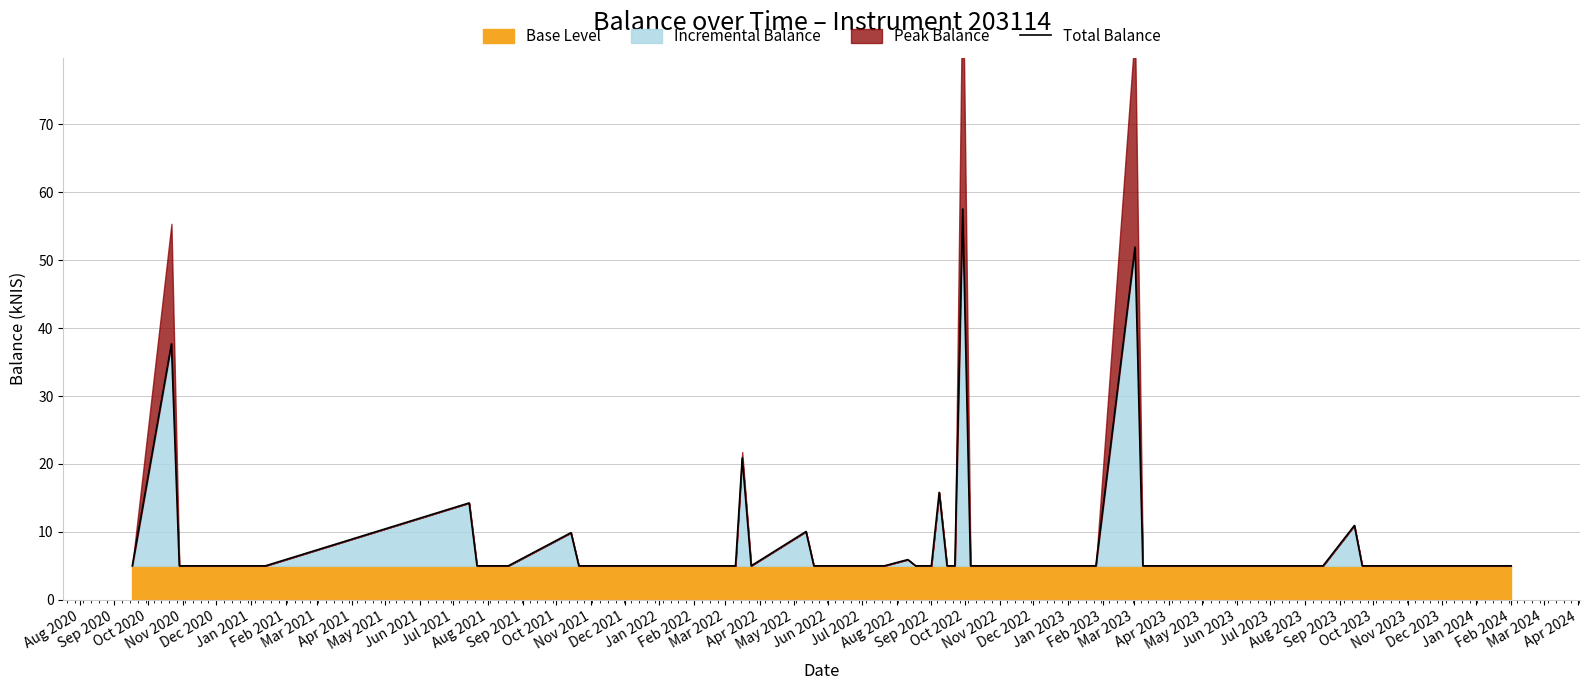

What is the minimum value for Incremental Balance?

5.0